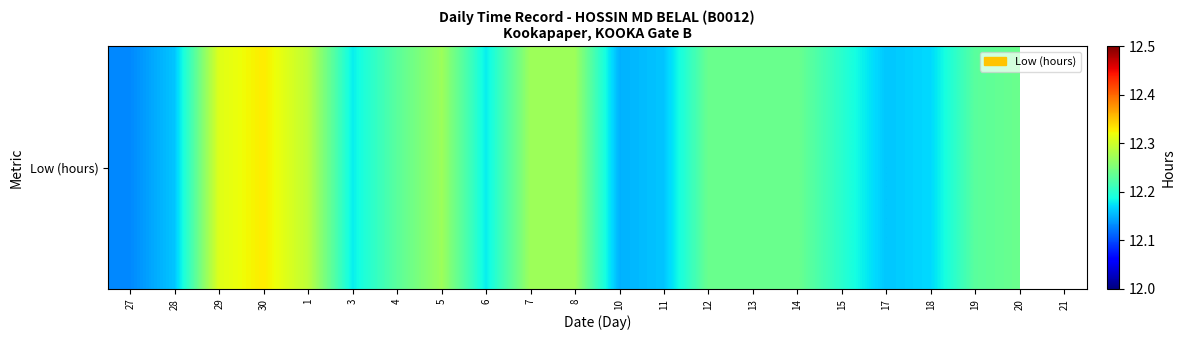

List the labels in order of value, smallest first.

27, 10, 28, 11, 17, 18, 3, 6, 15, 4, 19, 12, 13, 14, 20, 5, 7, 8, 1, 29, 30, 21